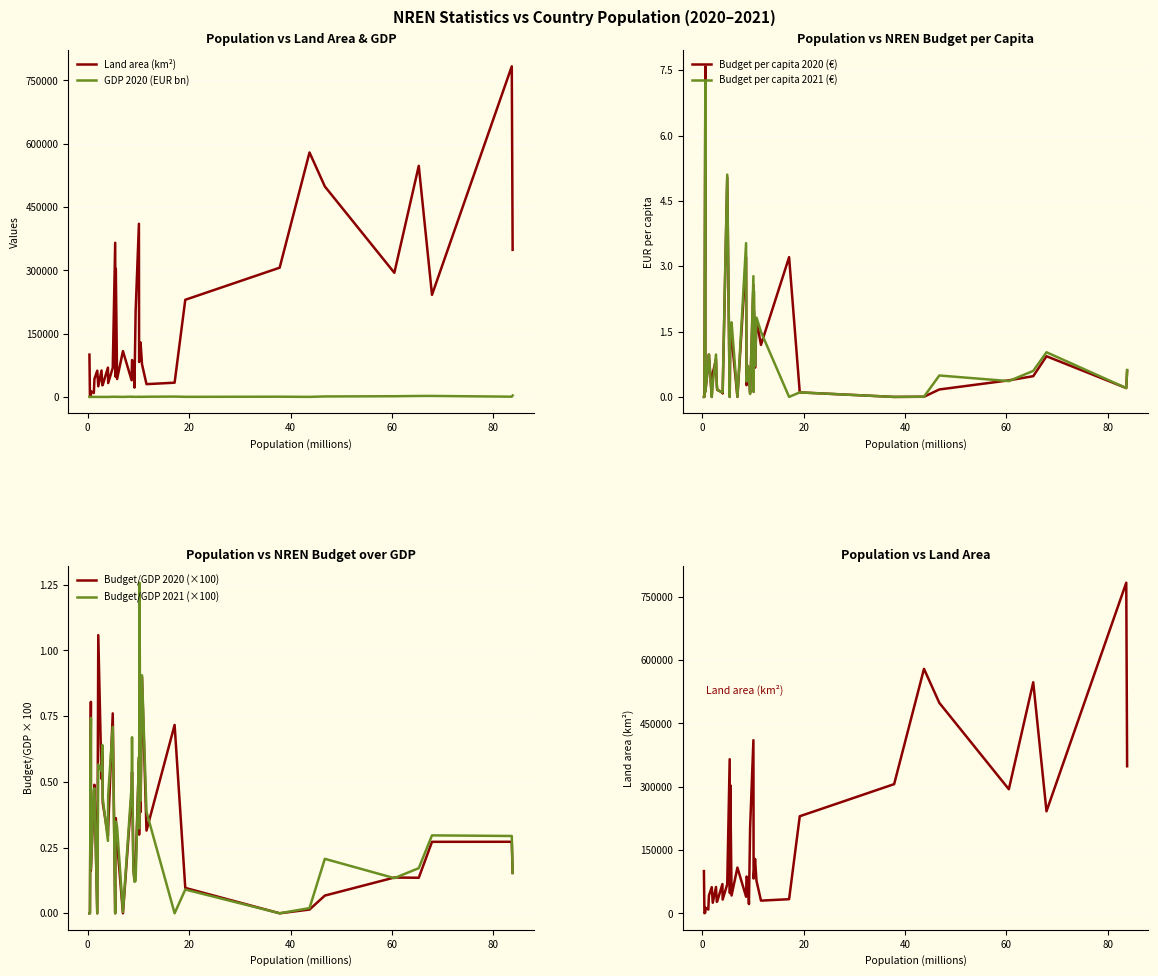

What is the highest value of the Budget per capita 2021 (€) series?

7.3